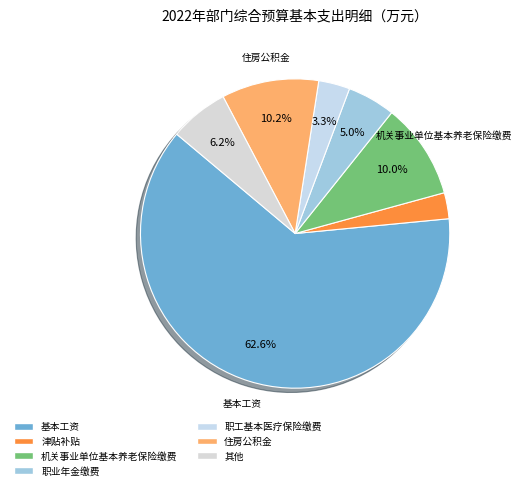

How many segments does this pie chart have?

7